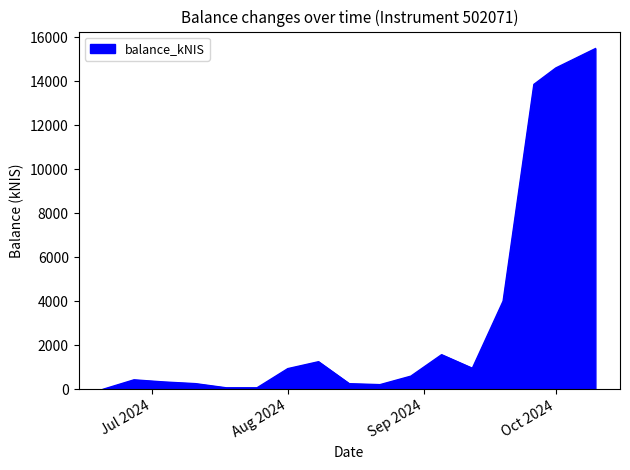

What is the maximum value shown in the chart?

15476.3